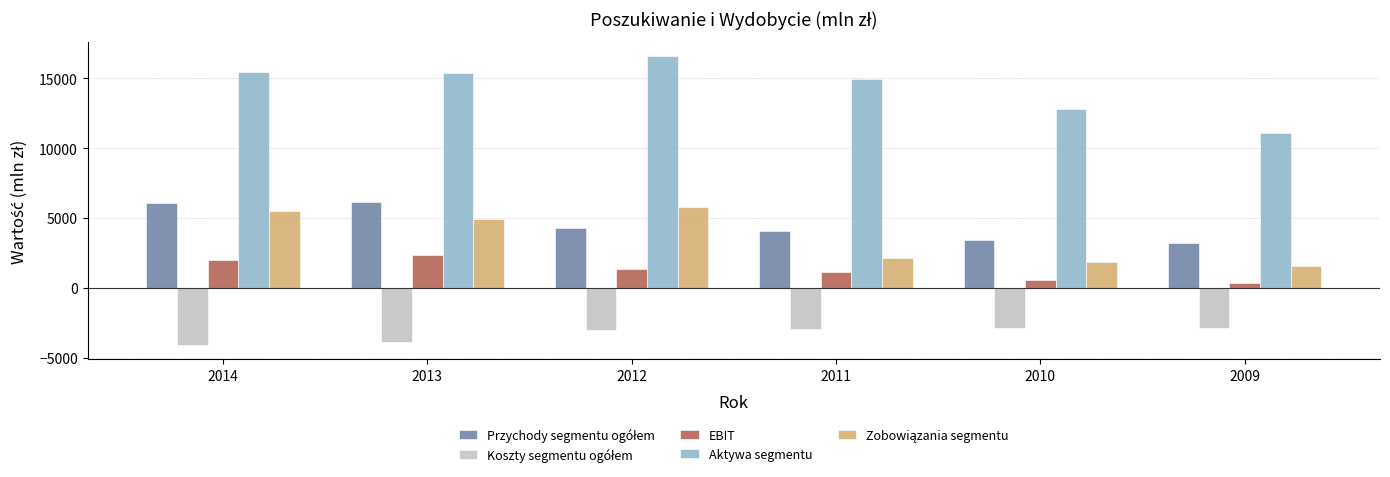

Which series changed the most between 2014 and 2009?

Aktywa segmentu